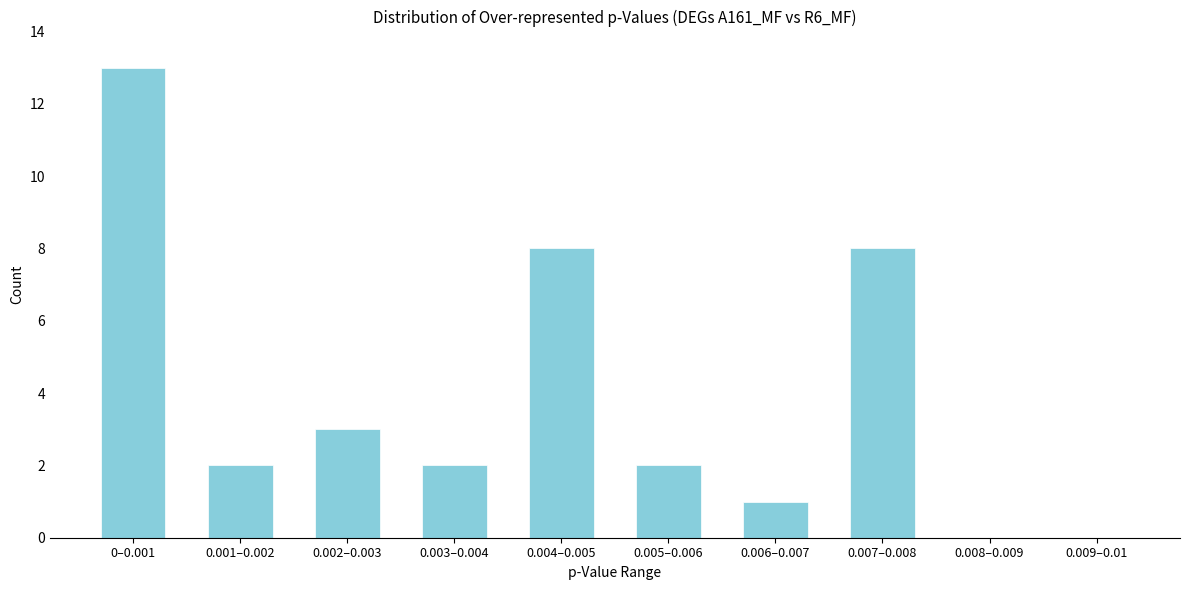

Reading left to right, extract all data points from this chart.

0–0.001=13	0.001–0.002=2	0.002–0.003=3	0.003–0.004=2	0.004–0.005=8	0.005–0.006=2	0.006–0.007=1	0.007–0.008=8	0.008–0.009=0	0.009–0.01=0